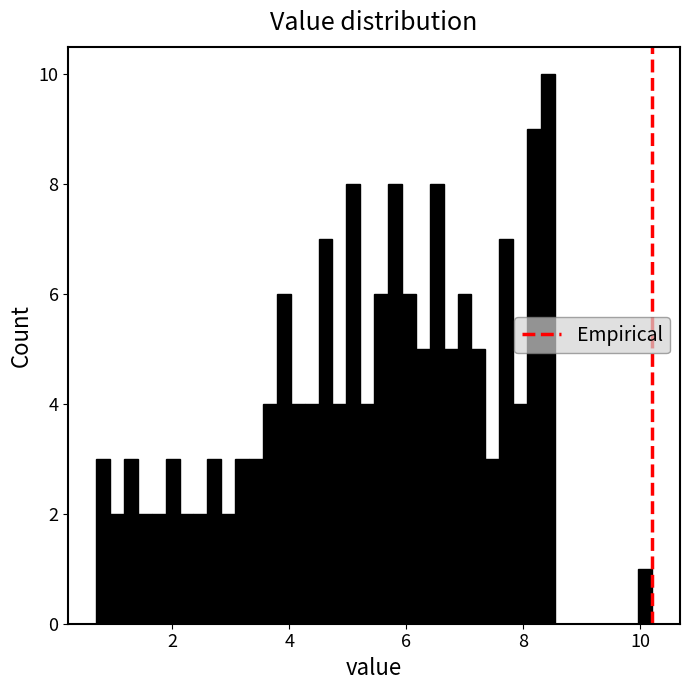

Read against the x-axis, roughly where is the centre of the tallest bar?

8.4